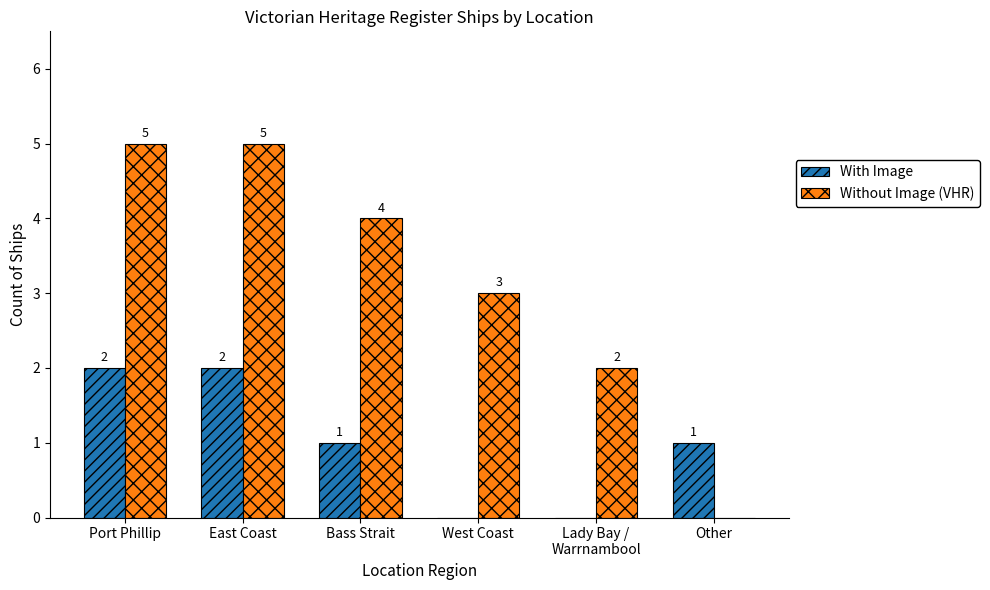

What is the approximate value of With Image at Port Phillip?

2